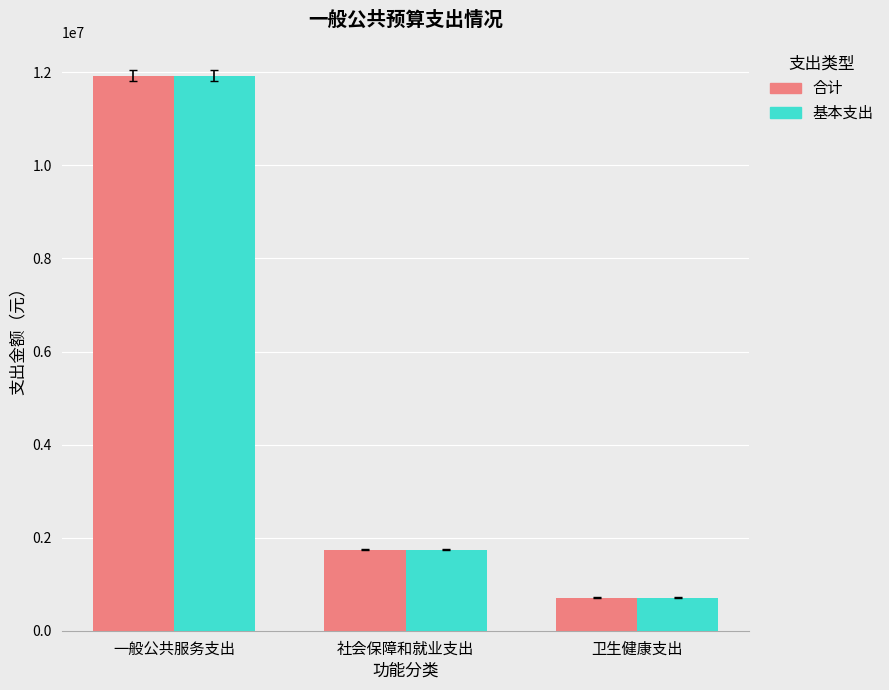

Where is 合计 nearest to the value 6319414?

社会保障和就业支出